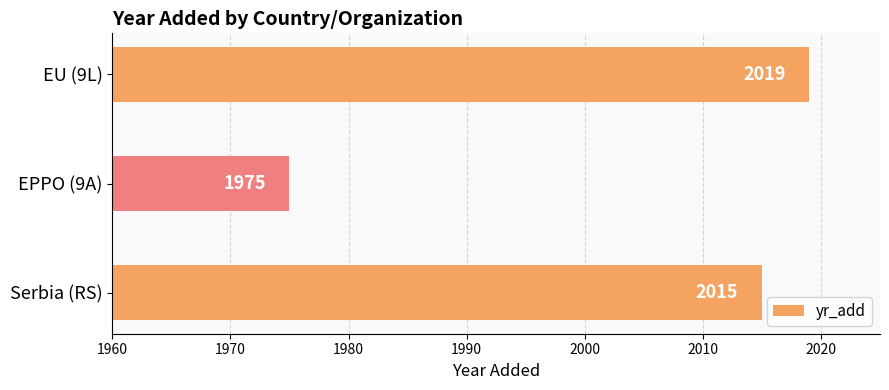

The chart shows a value of 1975 at EPPO (9A). True or false?

True